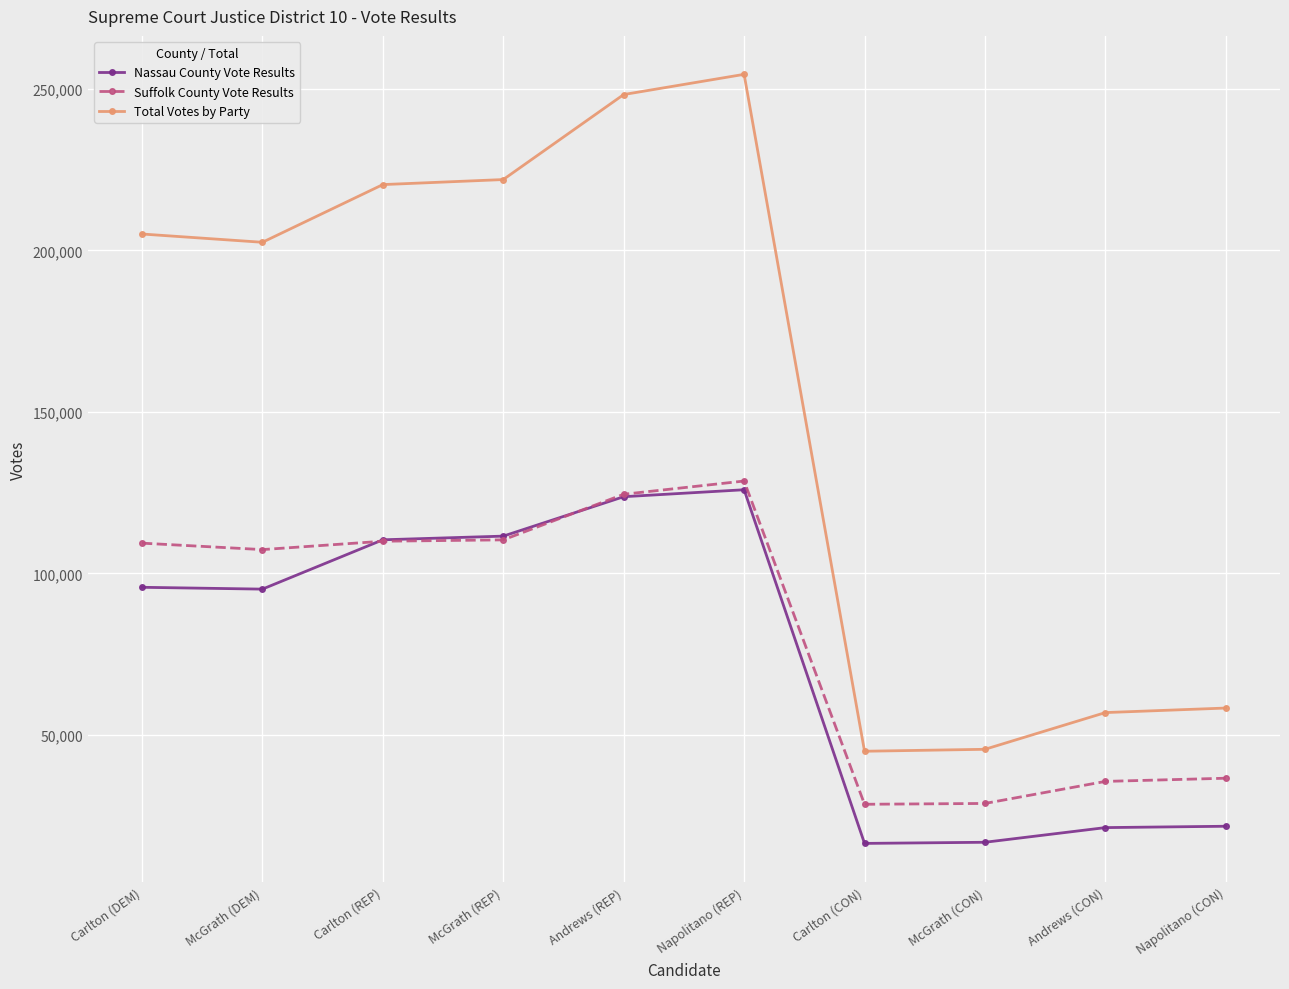

Which series has the widest spread of values?

Total Votes by Party